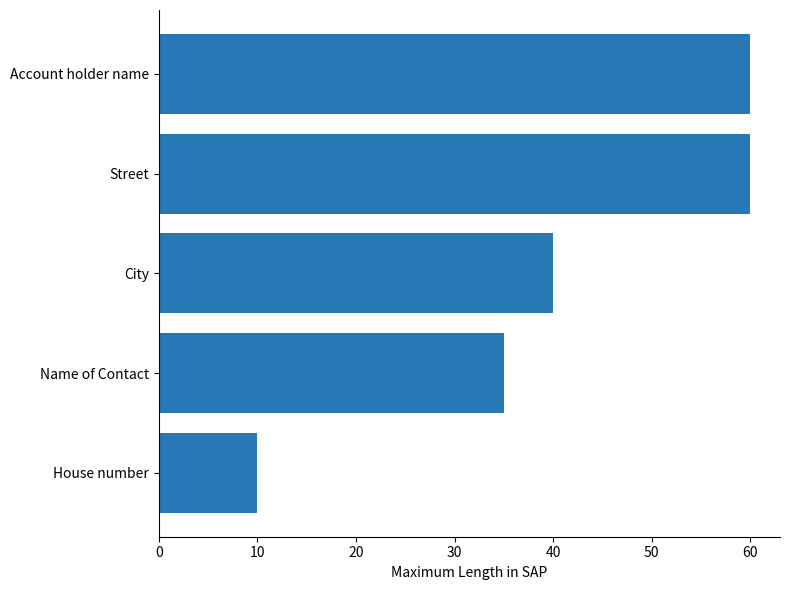

What is the sum of all values?

205